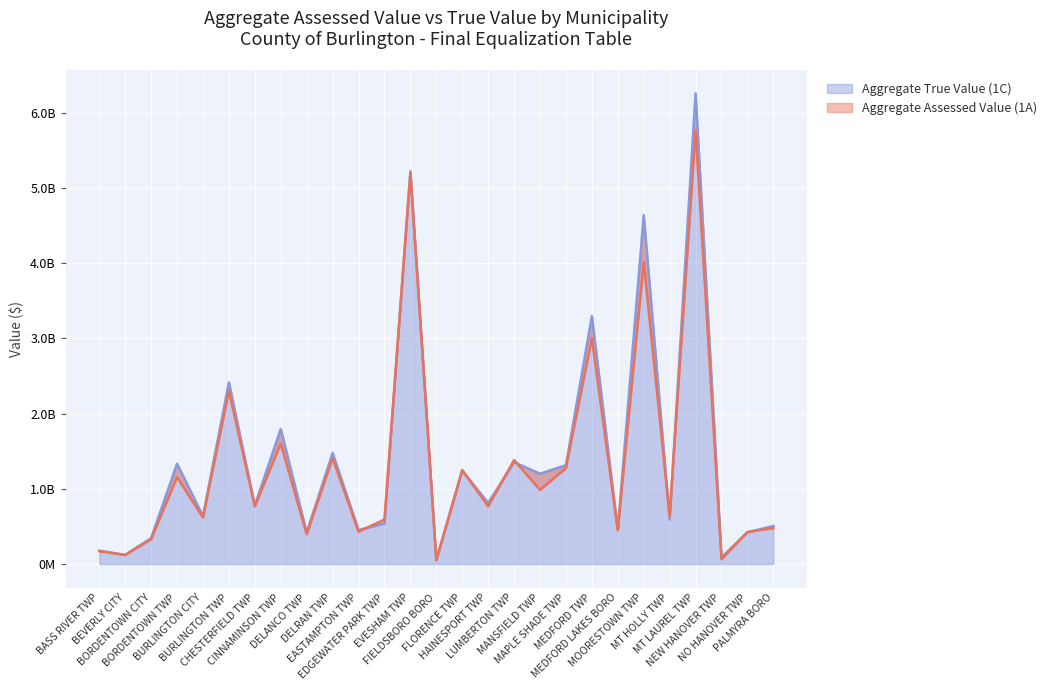

Is the value of Aggregate Assessed Value (1A) at EASTAMPTON TWP greater than the value of Aggregate True Value (1C) at BURLINGTON CITY?

No